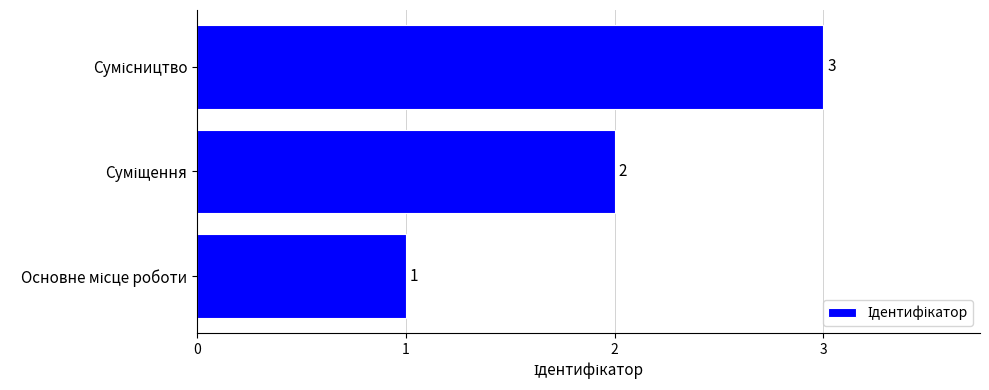

How many values are between 1 and 3?

3